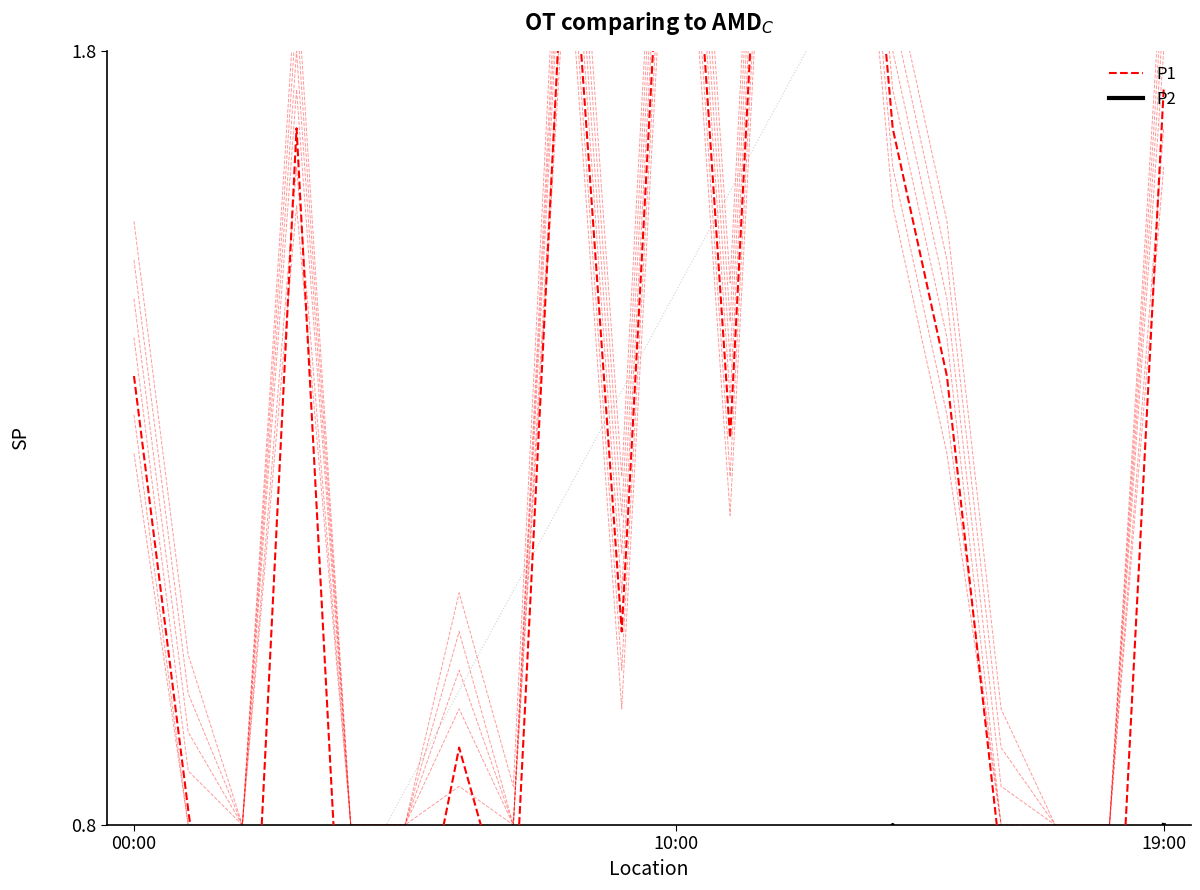

Which series has the largest range (max minus min)?

P1